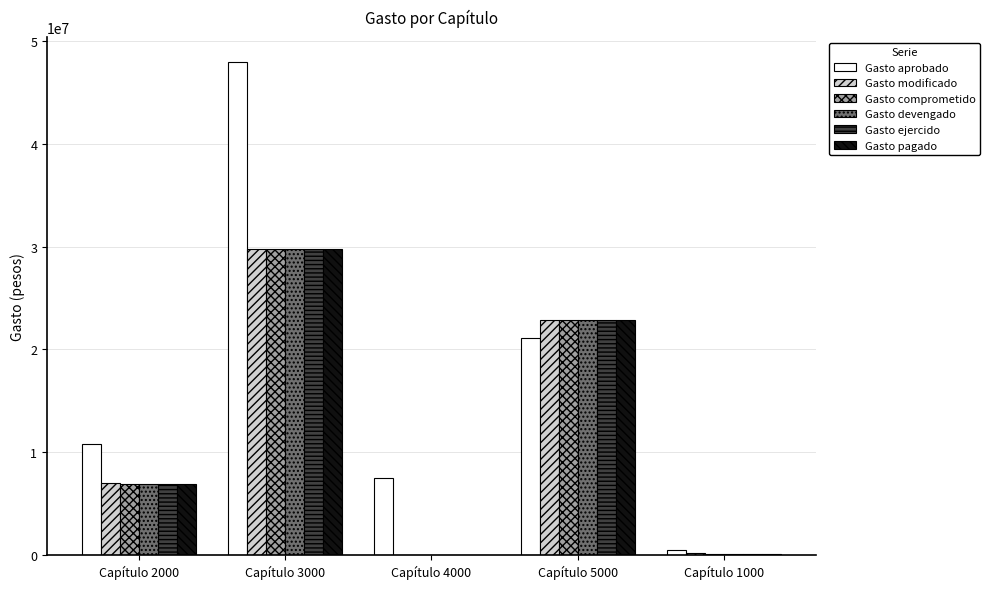

True or false: Gasto ejercido has a value of 5022033.0 at Capítulo 5000.

False